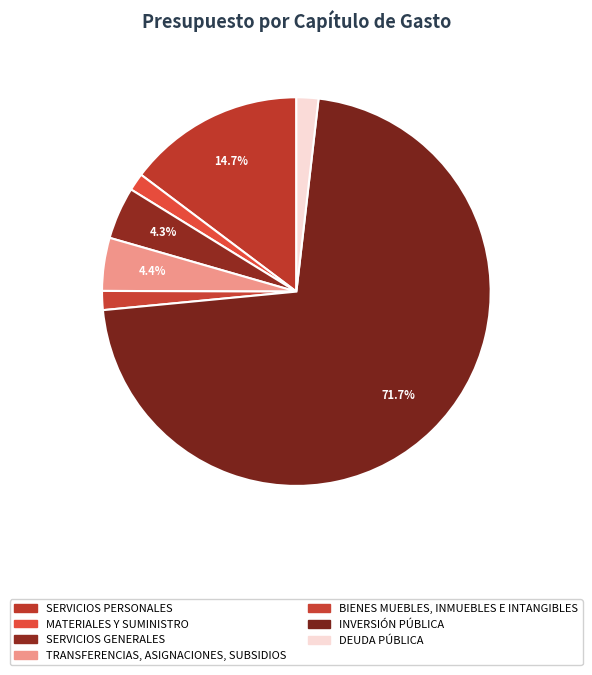

Approximately how many times larger is the value at SERVICIOS PERSONALES compared to MATERIALES Y SUMINISTRO?

10.1